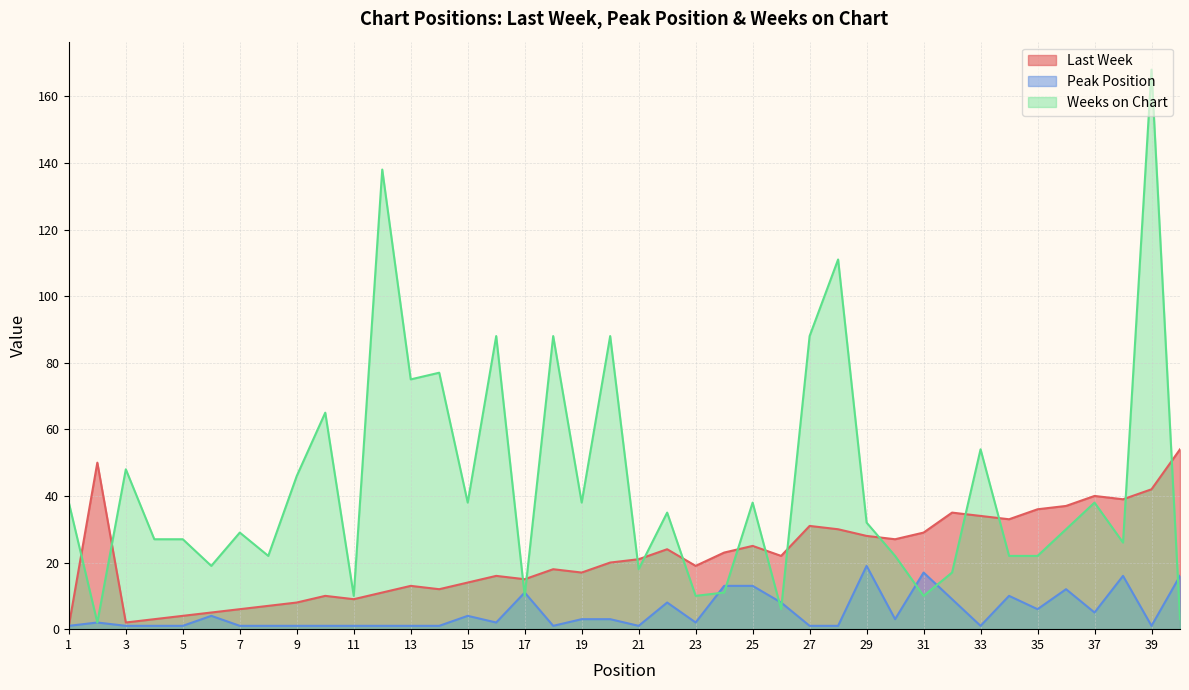

True or false: Weeks on Chart has more than 1 points higher than both neighbors.

True